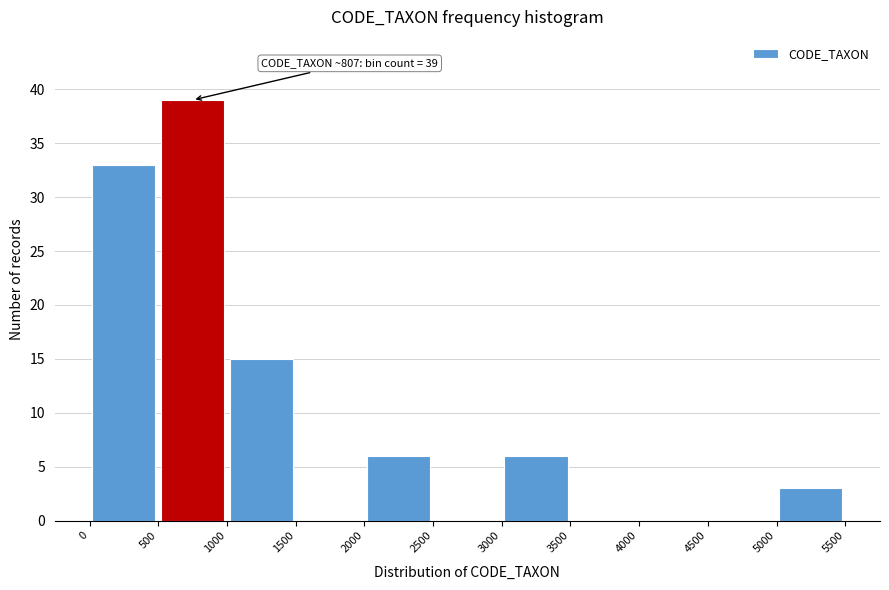

Over which range of the x-axis is the bar tallest?

500 to 1000